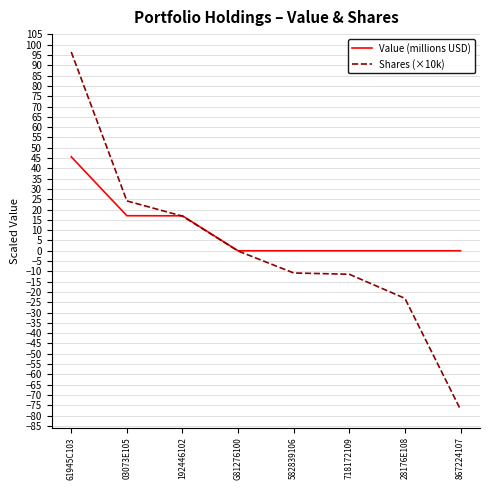

Is it true that Value (millions USD) equals 20.9 at 61945C103?

False